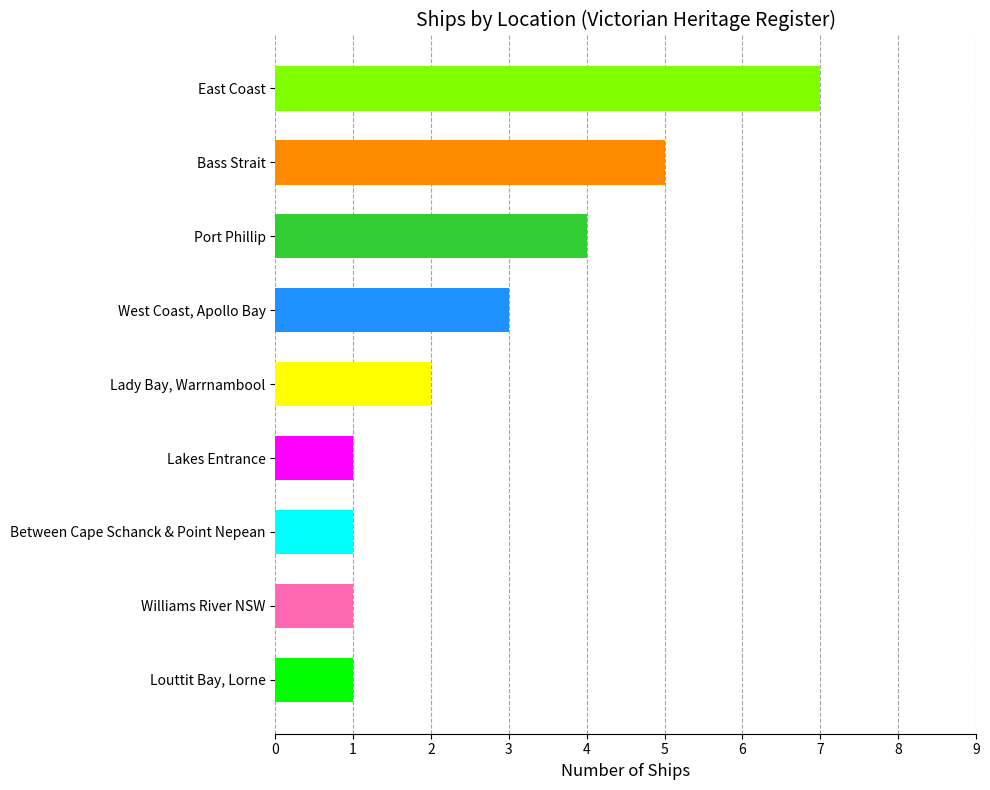

Reading top to bottom, list all the values displayed in this chart.

East Coast=7	Bass Strait=5	Port Phillip=4	West Coast, Apollo Bay=3	Lady Bay, Warrnambool=2	Lakes Entrance=1	Between Cape Schanck & Point Nepean=1	Williams River NSW=1	Louttit Bay, Lorne=1